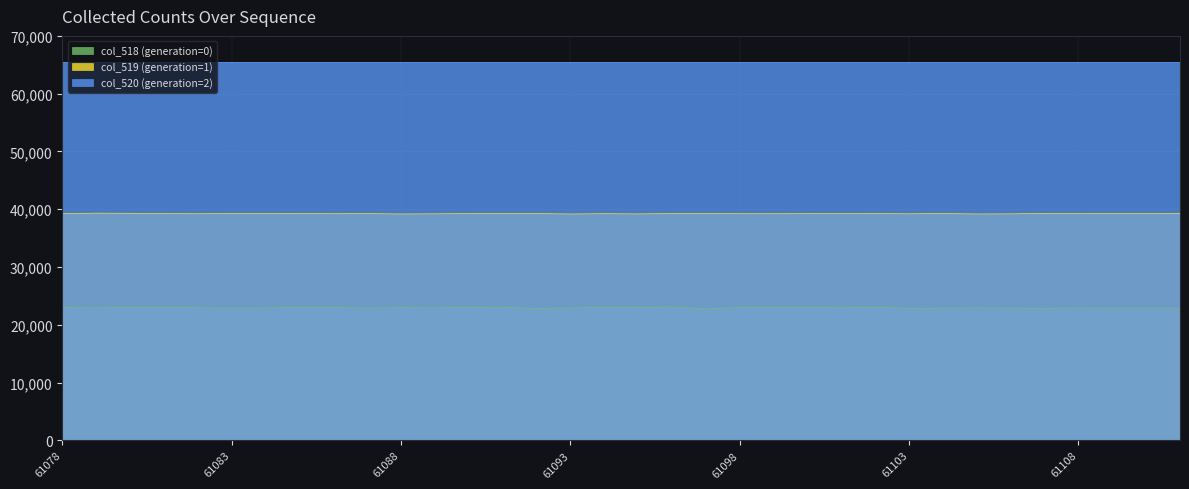

How many values in the col_519 series exceed 39249?

15